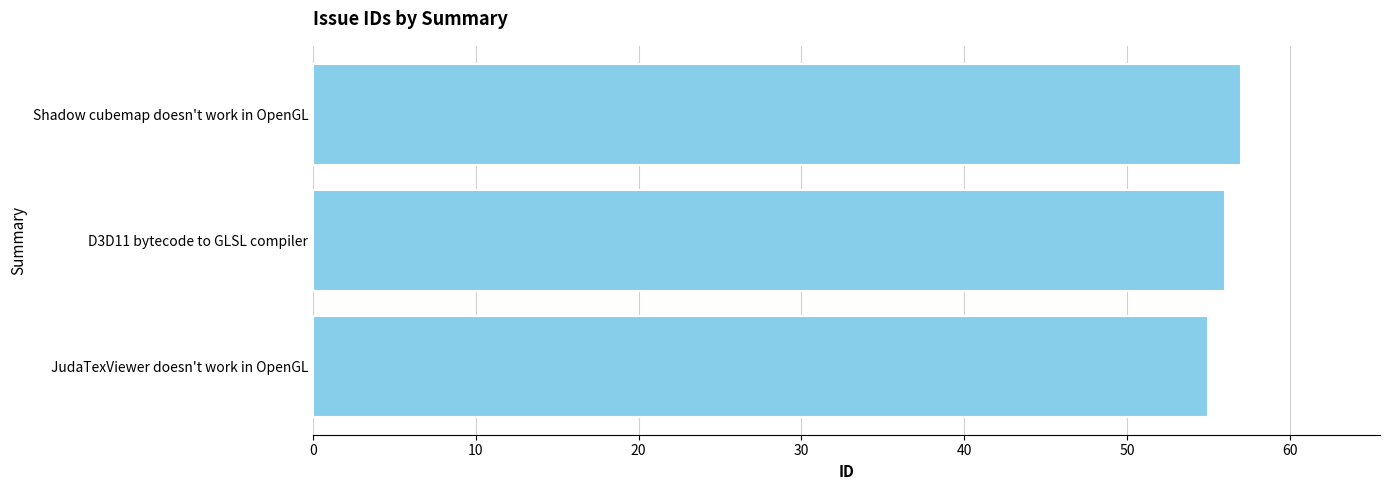

What is the average value?

56